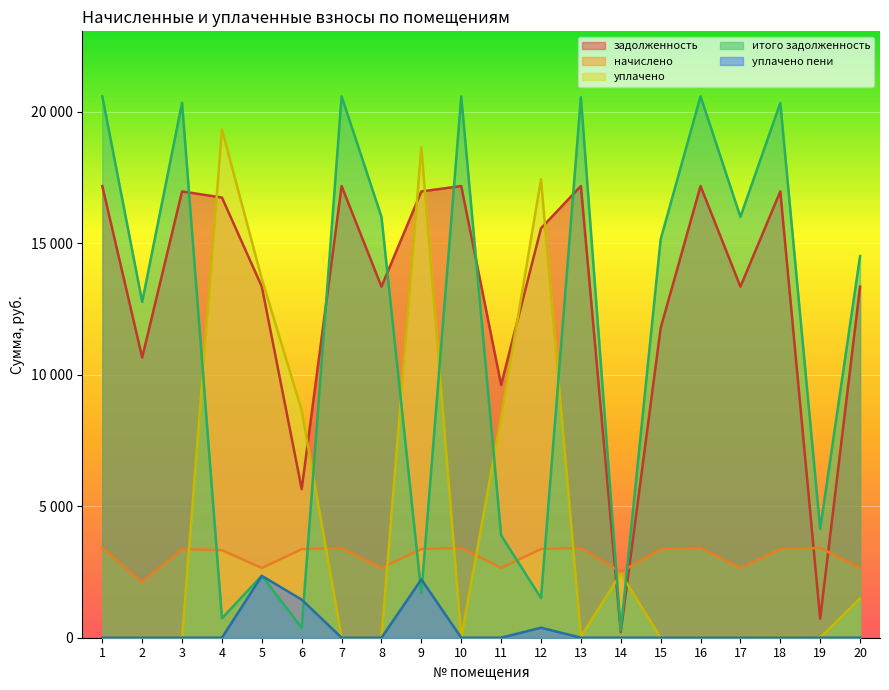

True or false: уплачено пени has more than 2 points higher than both neighbors.

True